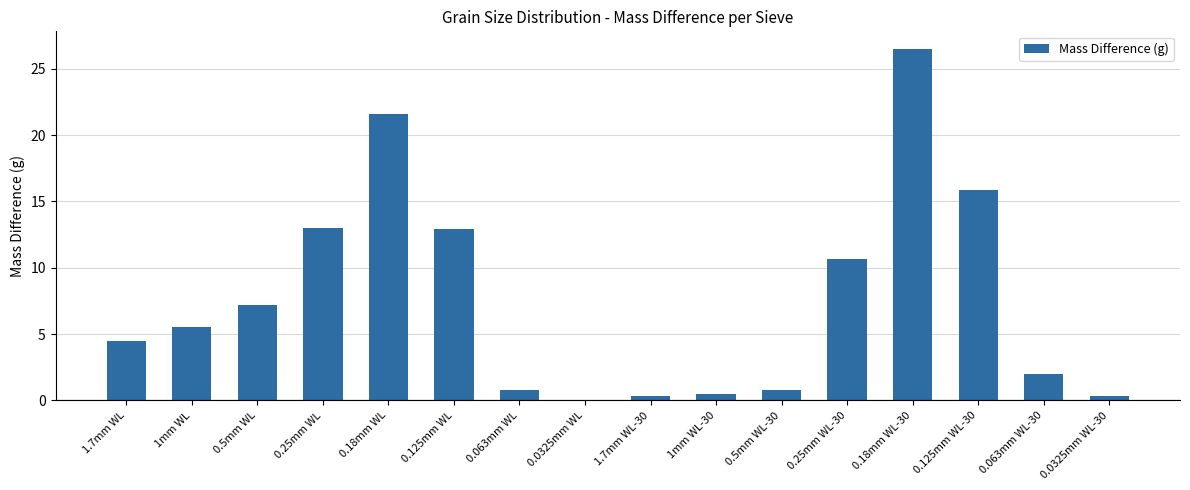

Are the bars grouped side by side (vs. stacked)?

No